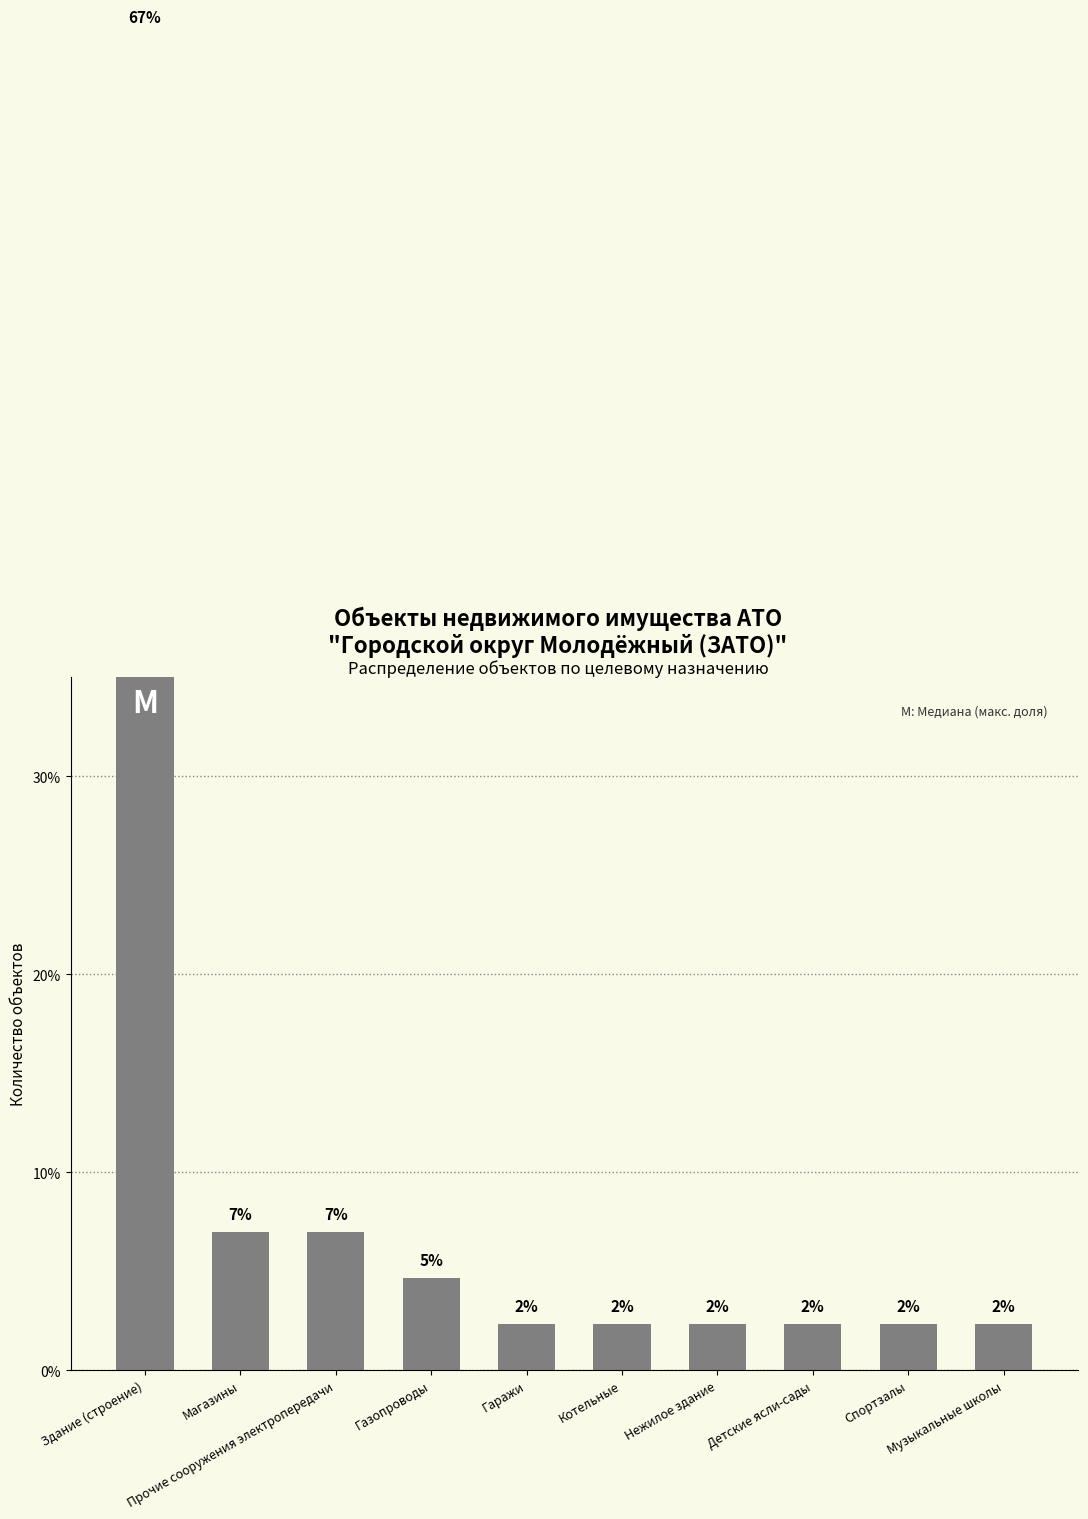

The value at Здание (строение) is 67.4. True or false?

True